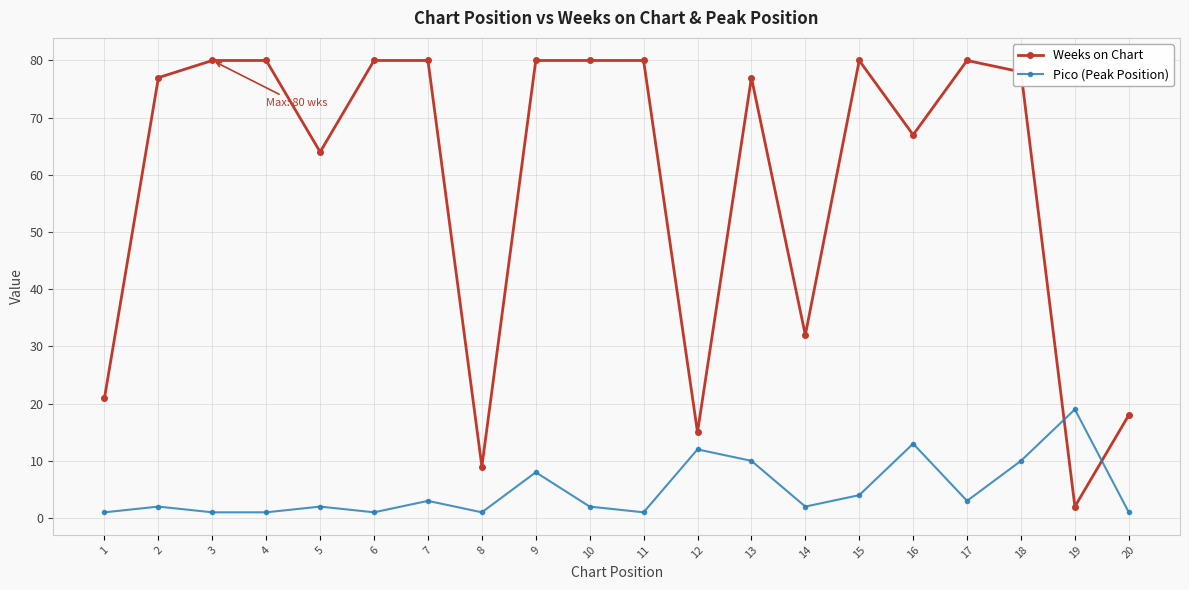

What is the value of the Weeks on Chart point at the 3rd from the left?

80